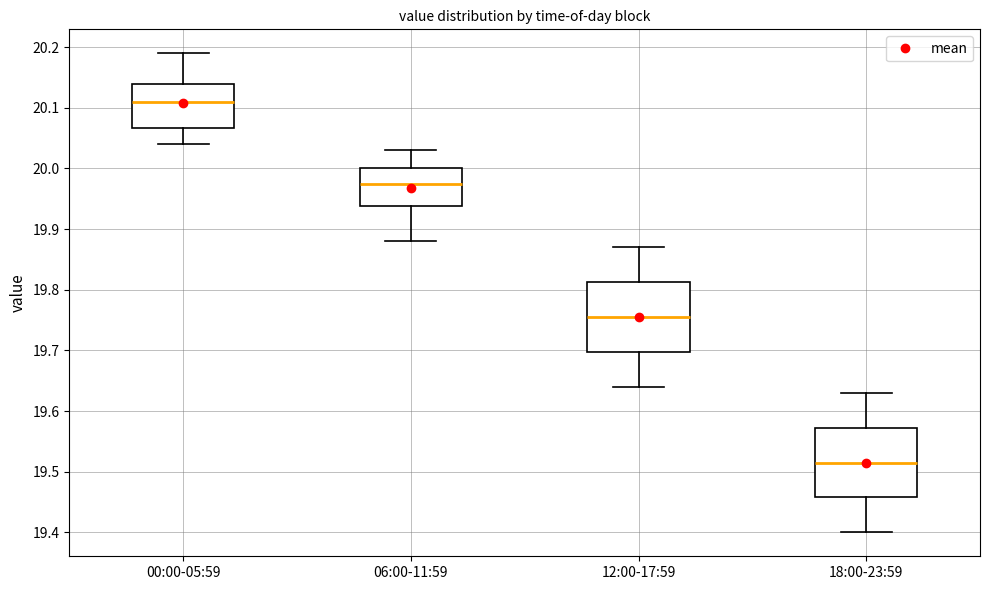

Which box has the highest median line?

00:00-05:59